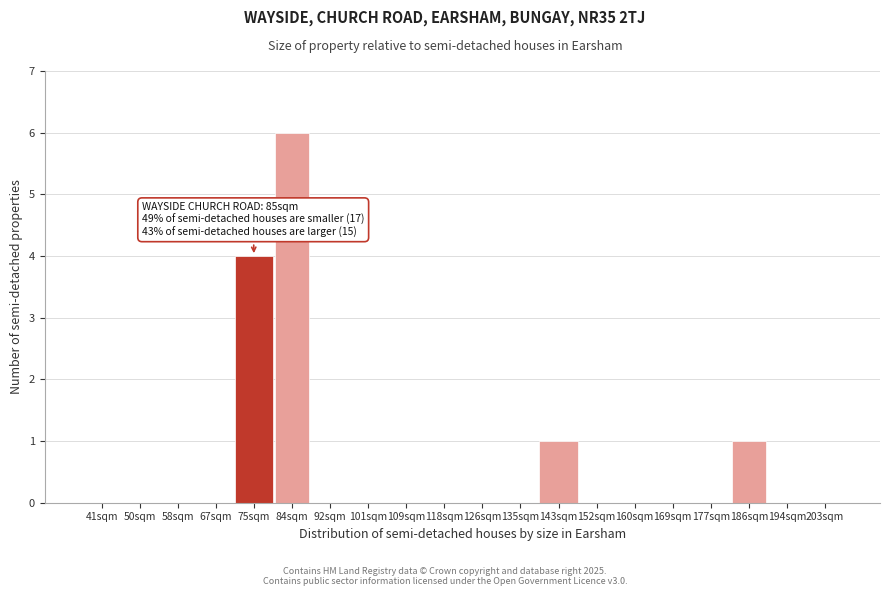

Reading left to right, transcribe all the data shown in this chart.

41sqm=0	50sqm=0	58sqm=0	67sqm=0	75sqm=4	84sqm=6	92sqm=0	101sqm=0	109sqm=0	118sqm=0	126sqm=0	135sqm=0	143sqm=1	152sqm=0	160sqm=0	169sqm=0	177sqm=0	186sqm=1	194sqm=0	203sqm=0